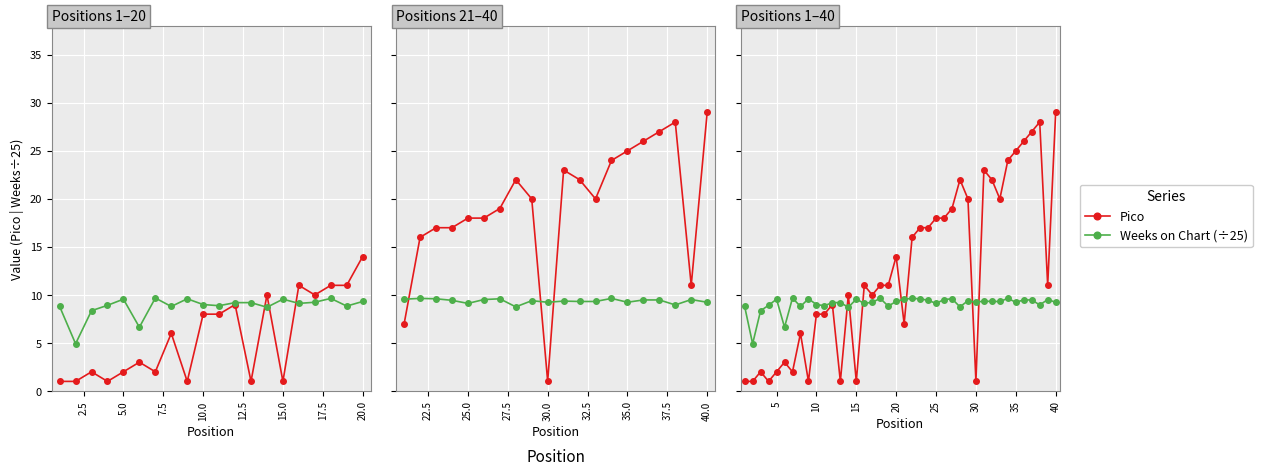

What is the lowest value of the Pico series?

1.0